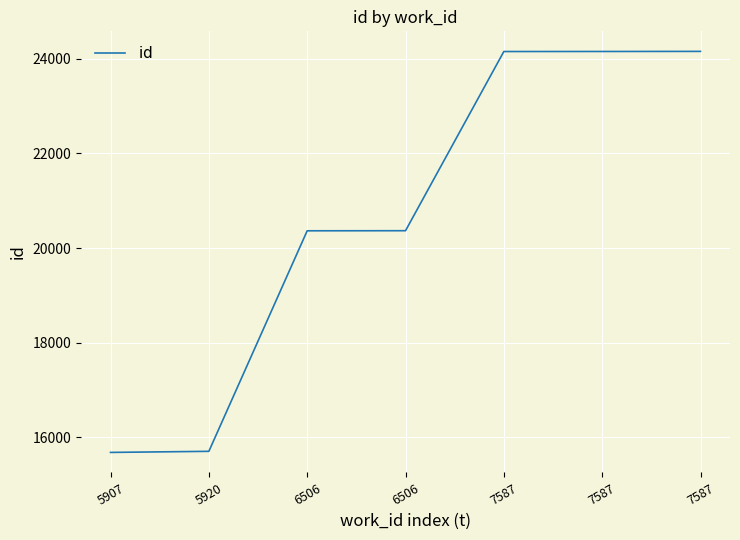

Rank the categories by value from highest to lowest.

7587, 7587, 7587, 6506, 6506, 5920, 5907